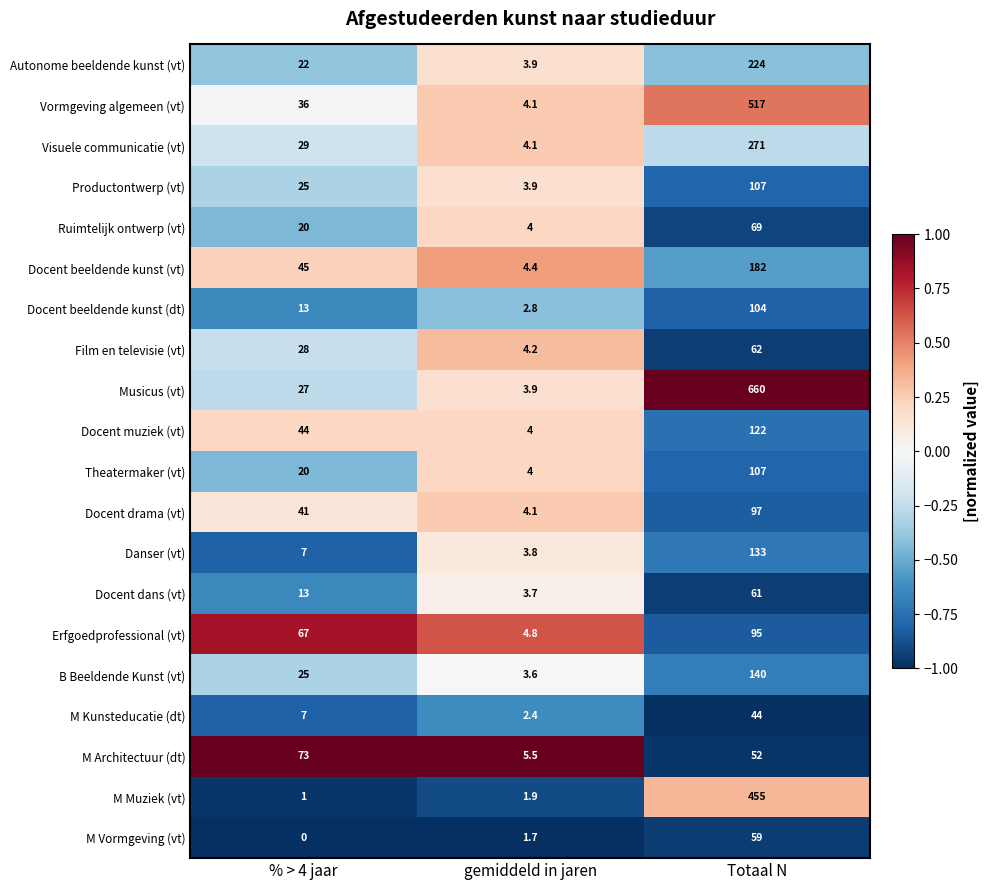

The Ruimtelijk ontwerp (vt) series shows 31.2 at % > 4 jaar. True or false?

False